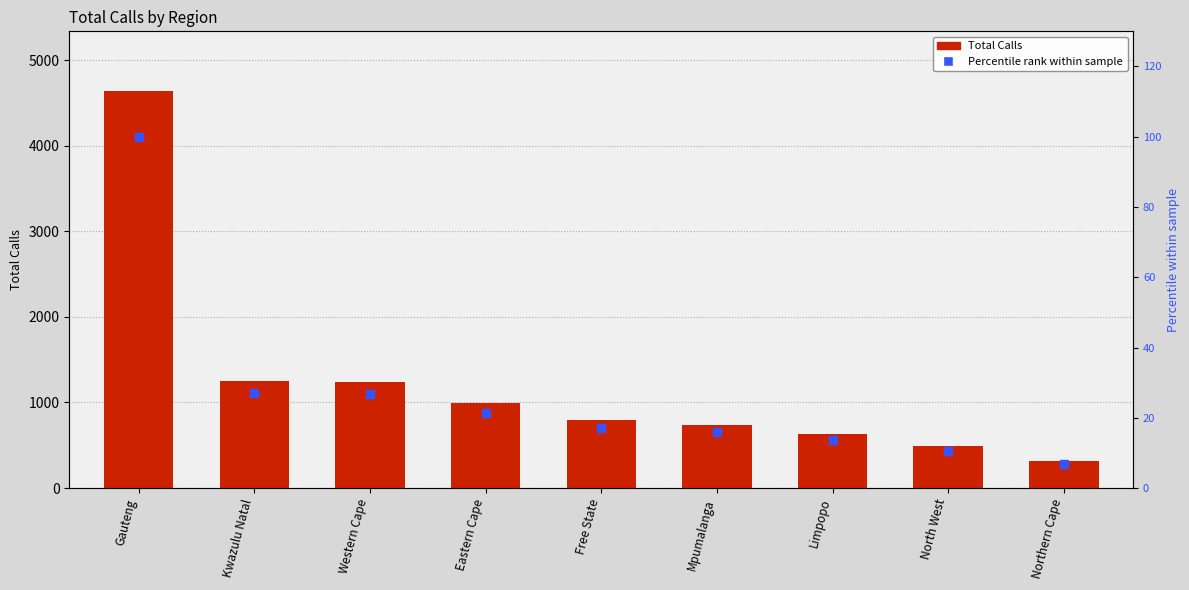

List the labels in order of value, largest first.

Gauteng, Kwazulu Natal, Western Cape, Eastern Cape, Free State, Mpumalanga, Limpopo, North West, Northern Cape